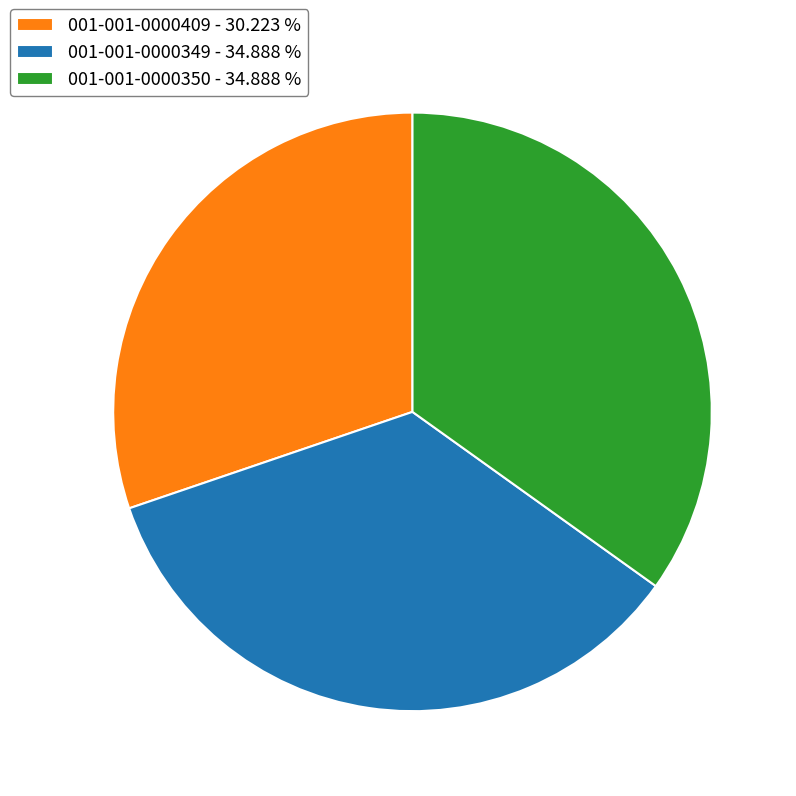

Does 001-001-0000349 - 34.888 % represent more than half of the total?

No